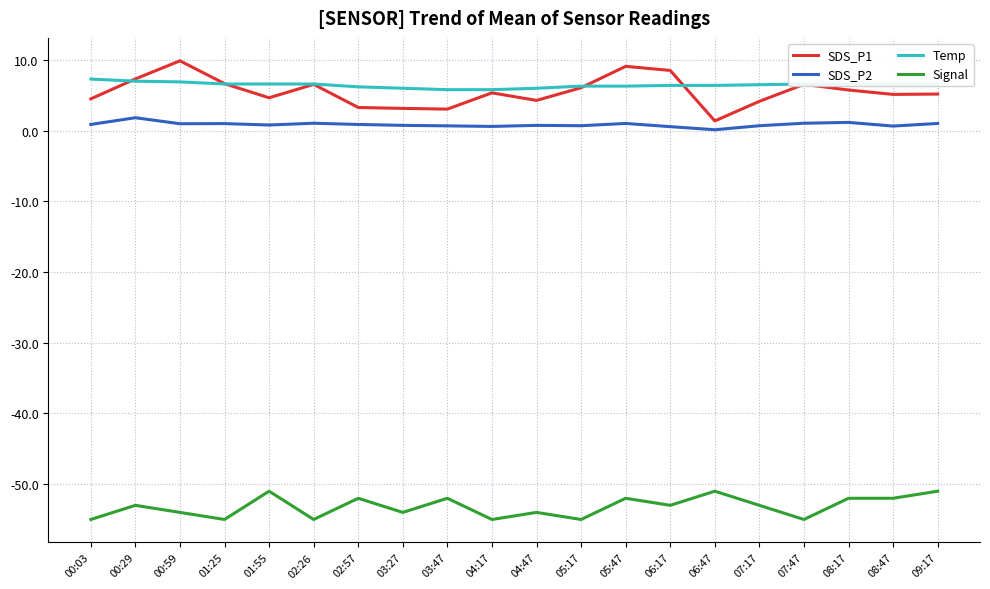

True or false: SDS_P1 and SDS_P2 intersect in this chart.

False